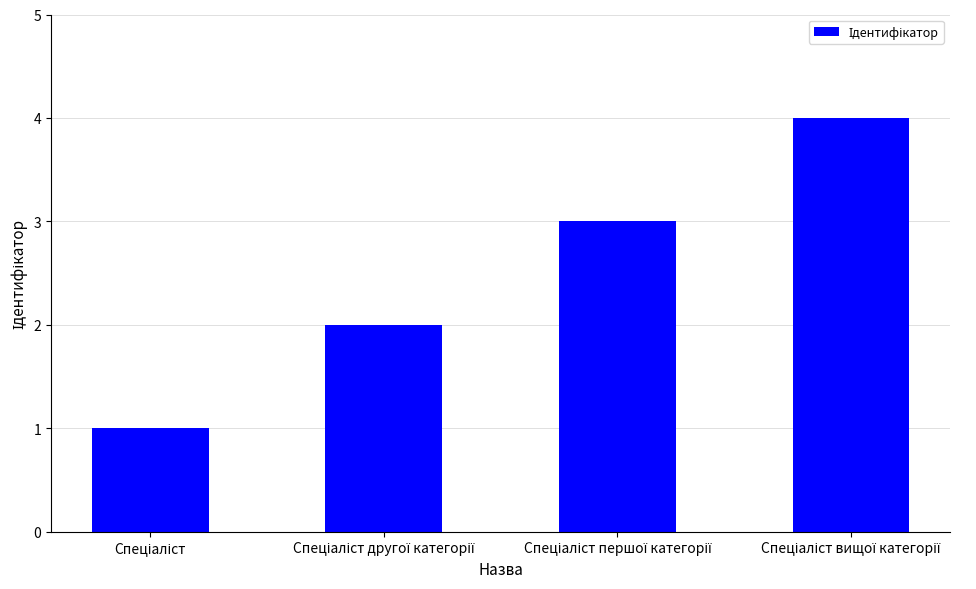

How many bars are there in total?

4